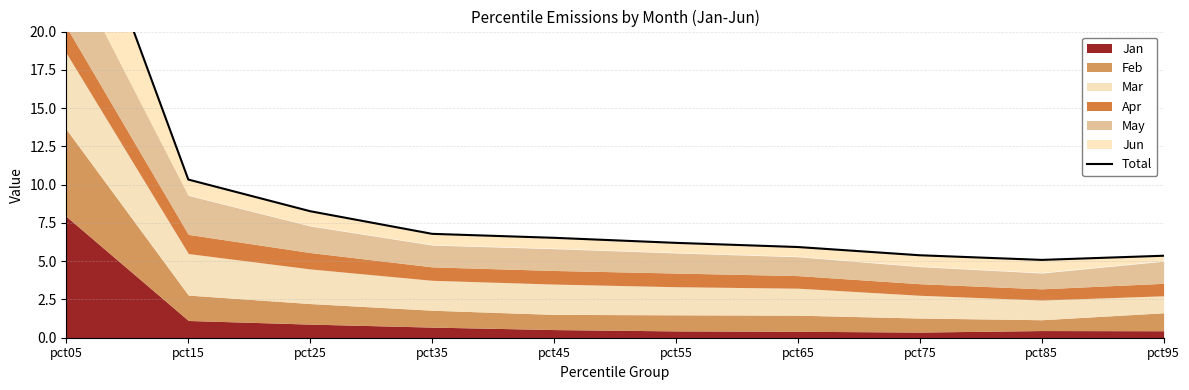

List the labels in order of value, largest first.

pct05, pct15, pct25, pct35, pct45, pct55, pct65, pct75, pct95, pct85